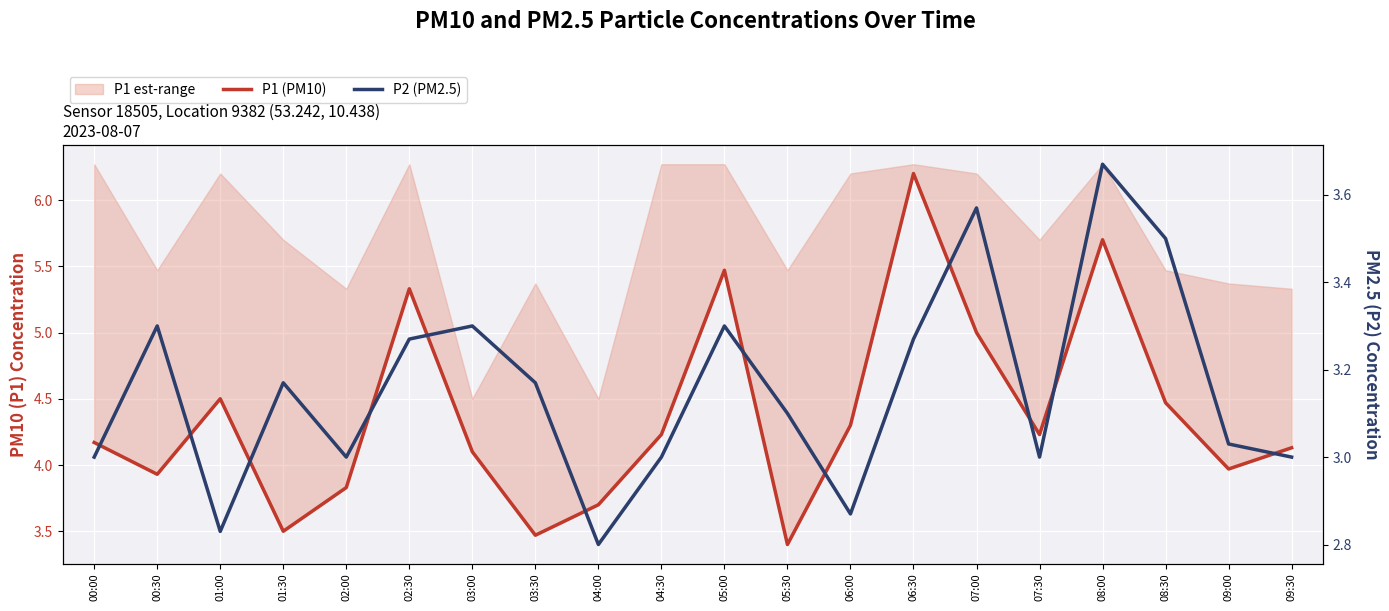

What position from the right is 02:00?

16